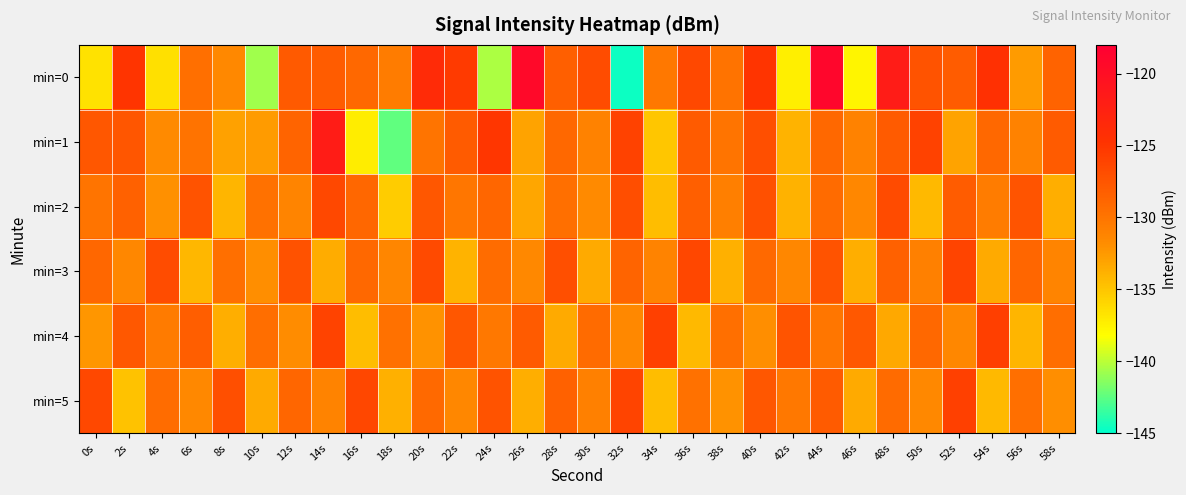

Which label corresponds to the smallest value in the chart?

32s